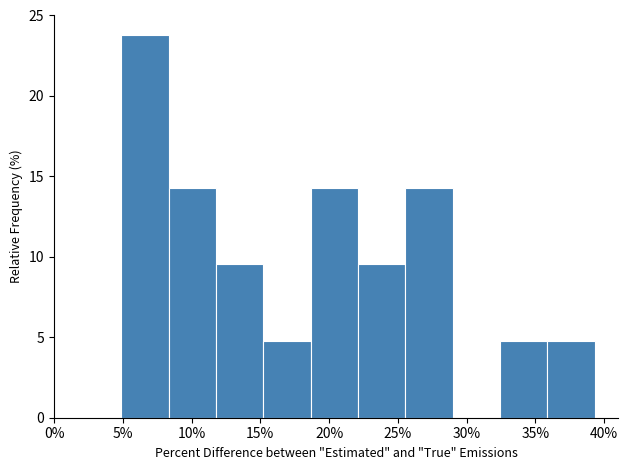

Reading left to right, transcribe this chart: for each bar, give the range it covers on the x-axis and its height. Neither the bar edges nor the heights are printed on the chart, so give them approximately, as read against the axes.

5.0 to 8.5: 24.0
8.5 to 12.0: 14.5
12.0 to 15.0: 9.5
15.0 to 18.5: 5.0
18.5 to 22.0: 14.5
22.0 to 25.5: 9.5
25.5 to 29.0: 14.5
29.0 to 32.5: 0
32.5 to 36.0: 5.0
36.0 to 39.5: 5.0